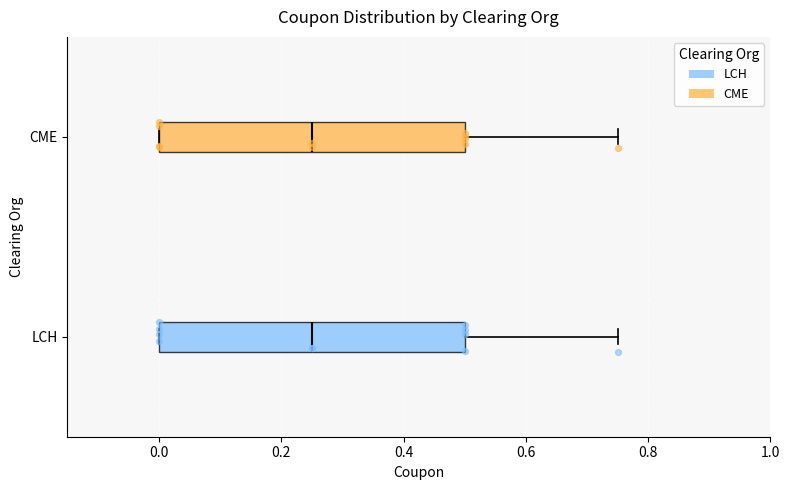

Reading bottom to top, read every box against the x-axis: the position of its median line, the range the box covers, and the ends of its whiskers. The values are not printed on the chart, so give them approximately, as read against the axis.

LCH: median 0.26, box 0.00 to 0.50, whiskers 0.00 to 0.76
CME: median 0.26, box 0.00 to 0.50, whiskers 0.00 to 0.76